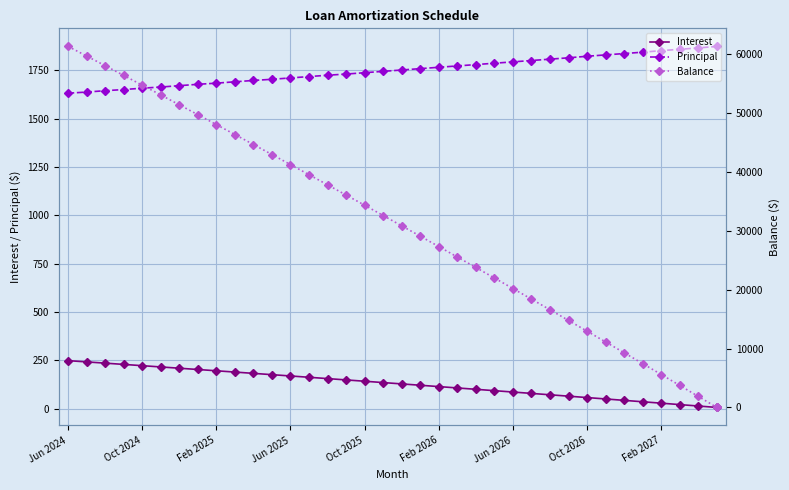

Which has a higher value, 17 or 19?

17